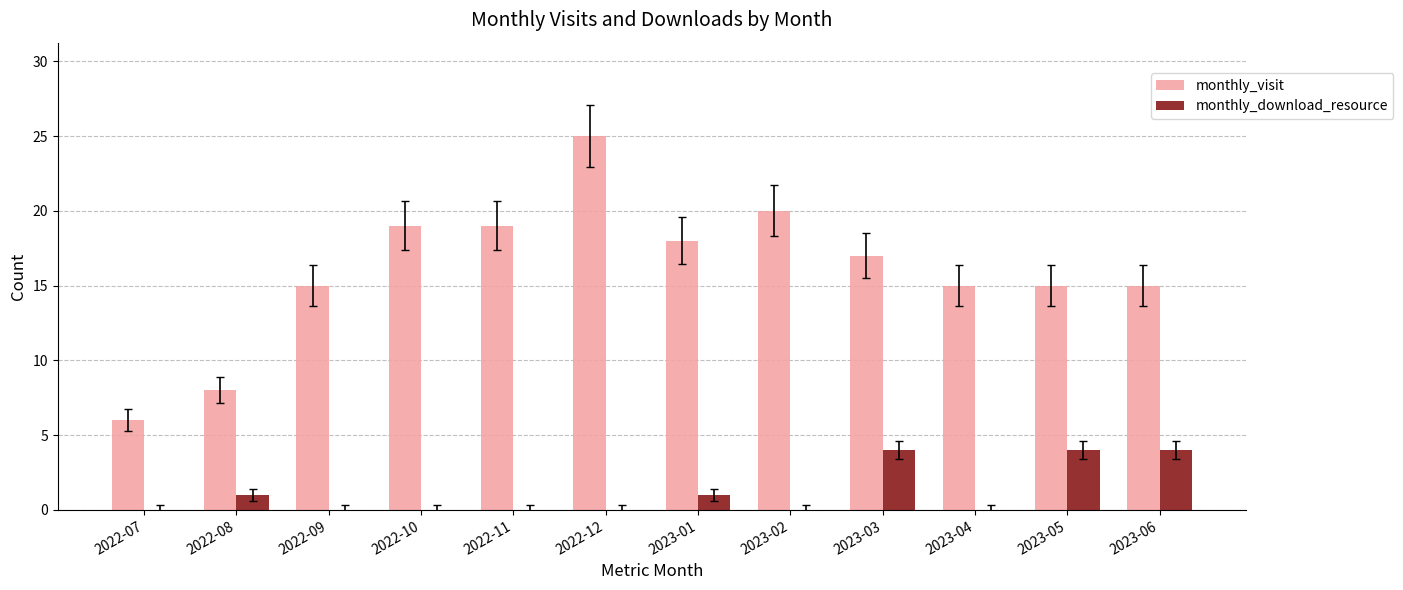

What is the sum of the monthly_visit values at 2022-08 and 2023-05?

23